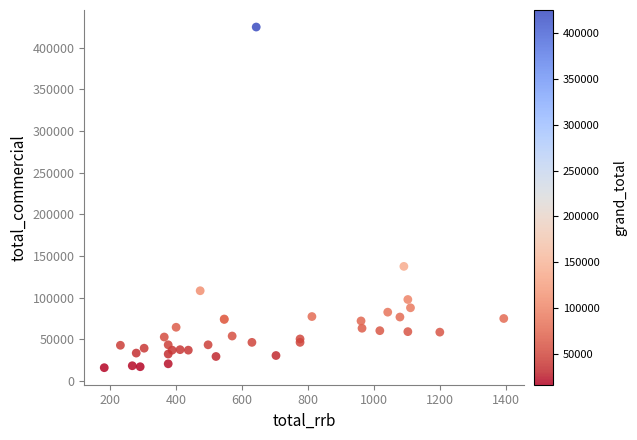

What Y value in the scatter plot is closest to 220263?

137408